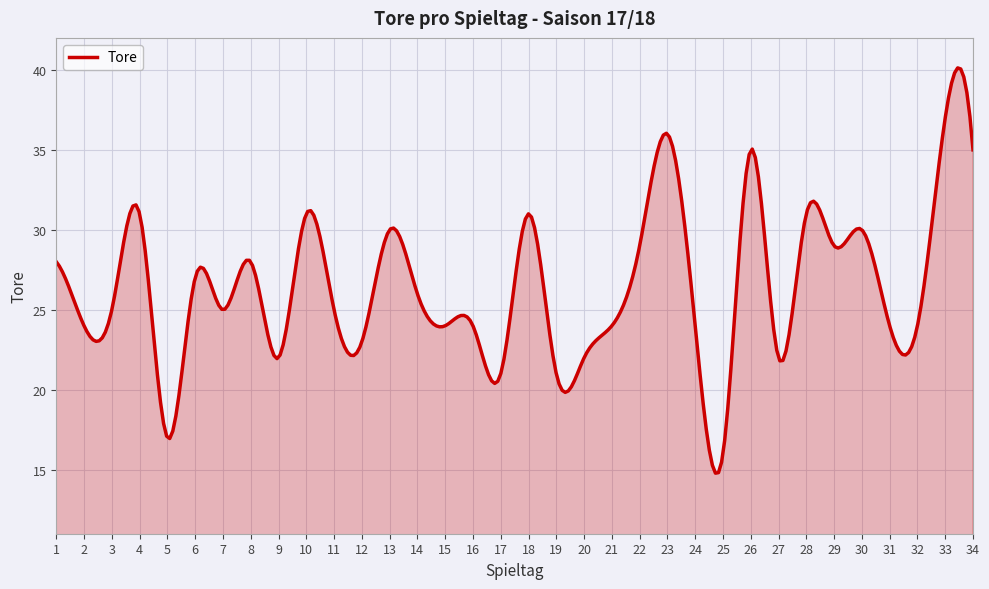

What is the maximum value shown in the chart?

40.1